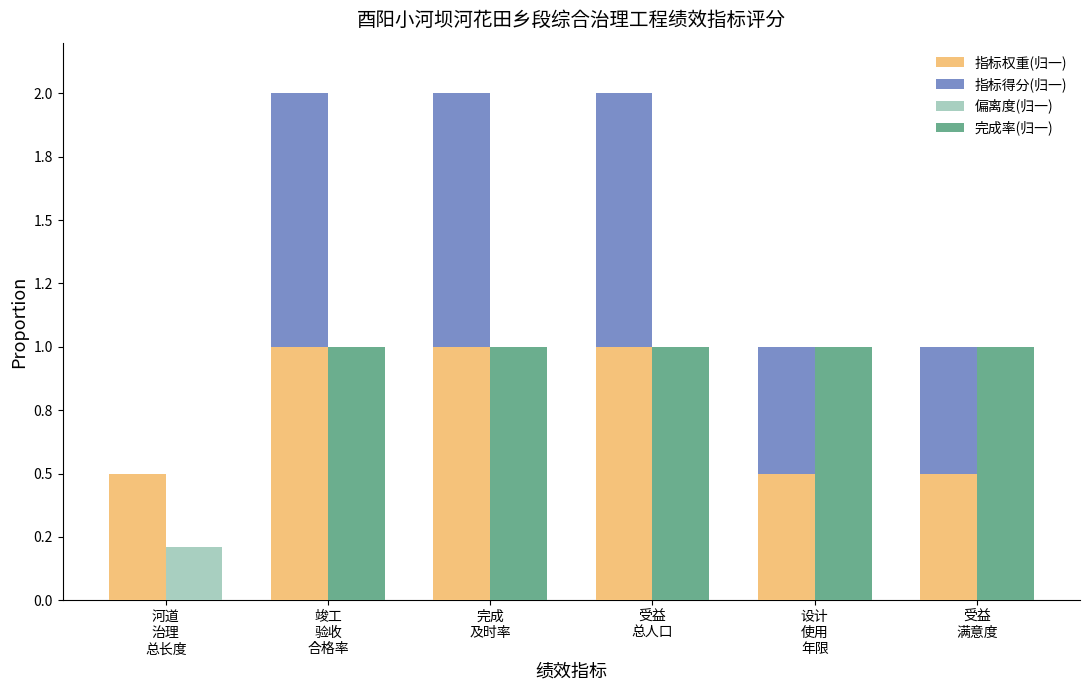

Which series has the widest spread of values?

指标得分(归一)